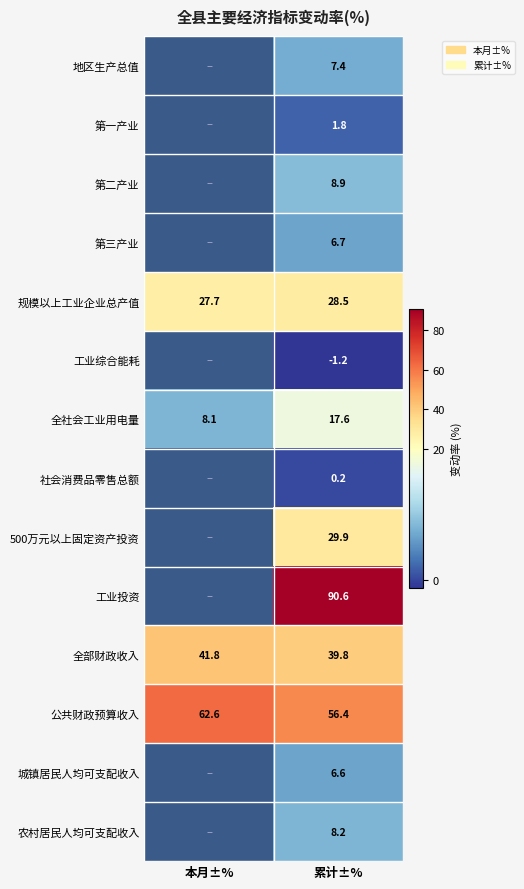

True or false: 第三产业 has a value of 6.7 at 累计±%.

True